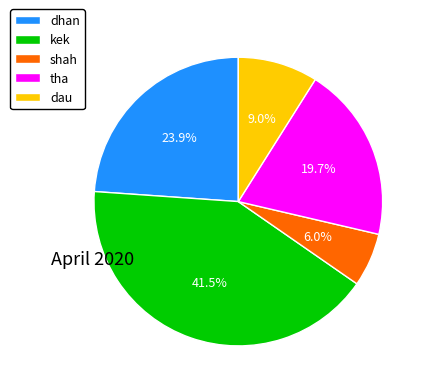

Rank the categories by value from highest to lowest.

kek, dhan, tha, dau, shah